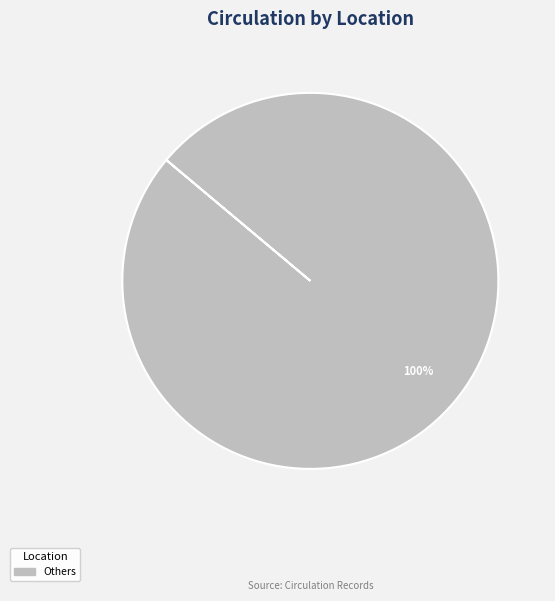

Is there any slice that represents more than half of the pie?

Yes